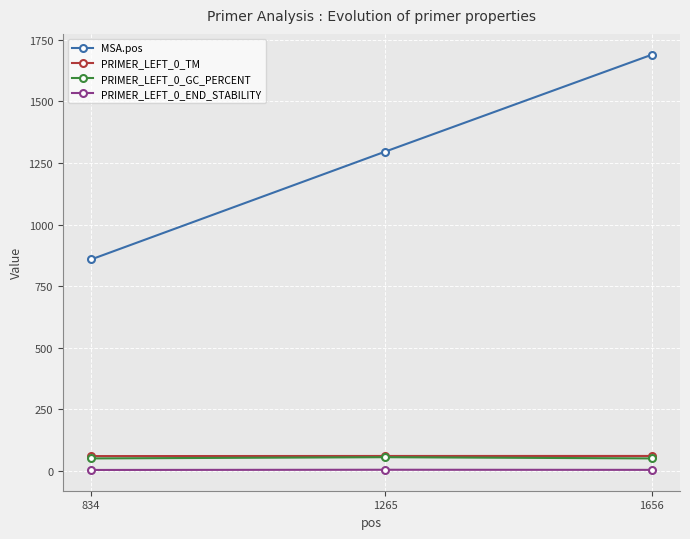

What is the maximum value shown in the chart?

1690.0